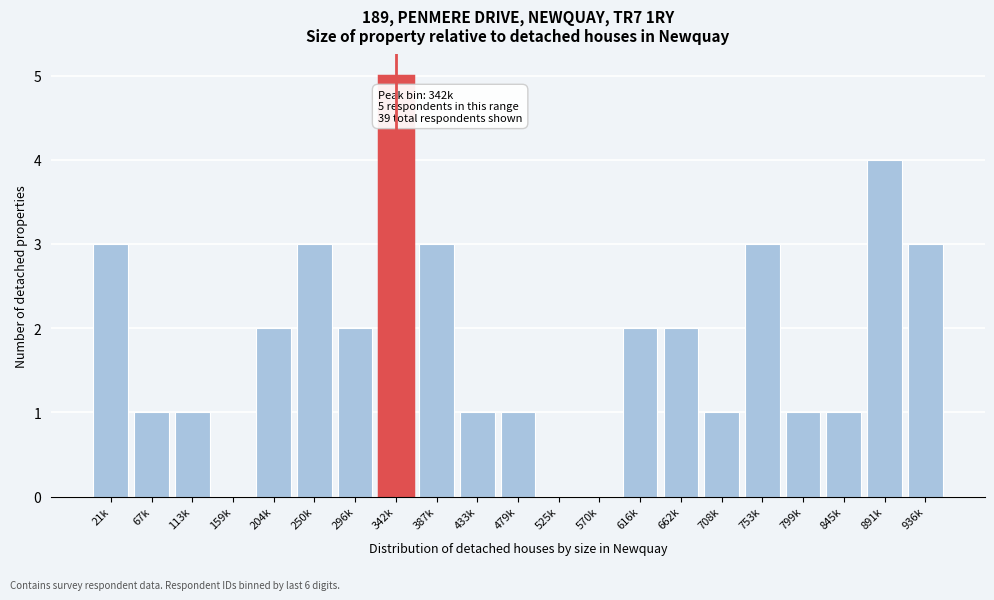

Reading left to right, extract all data points from this chart.

21k=3	67k=1	113k=1	159k=0	204k=2	250k=3	296k=2	342k=5	387k=3	433k=1	479k=1	525k=0	570k=0	616k=2	662k=2	708k=1	753k=3	799k=1	845k=1	891k=4	936k=3